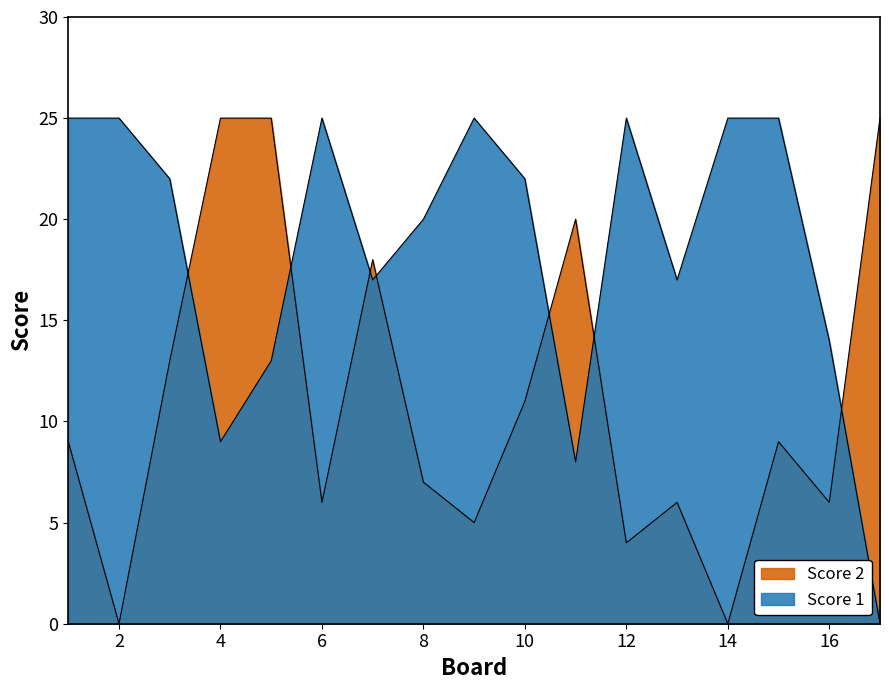

What is the average value of the Score 2 series?

11